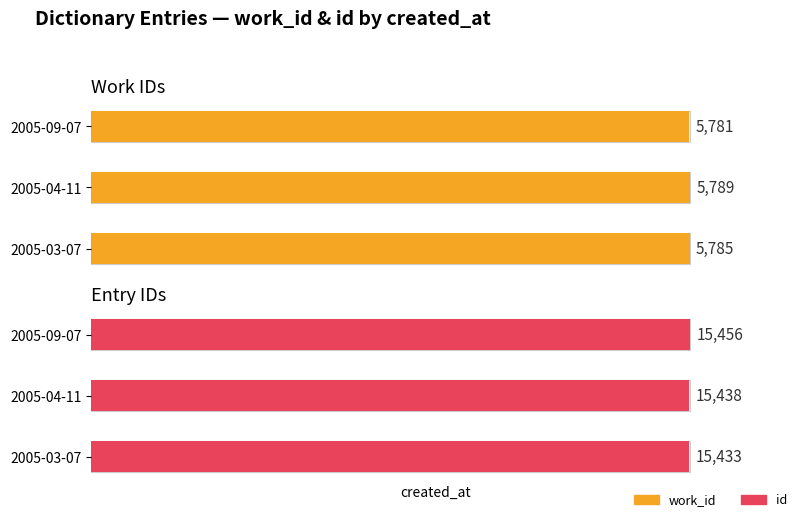

What is the average value of the id series?

15442